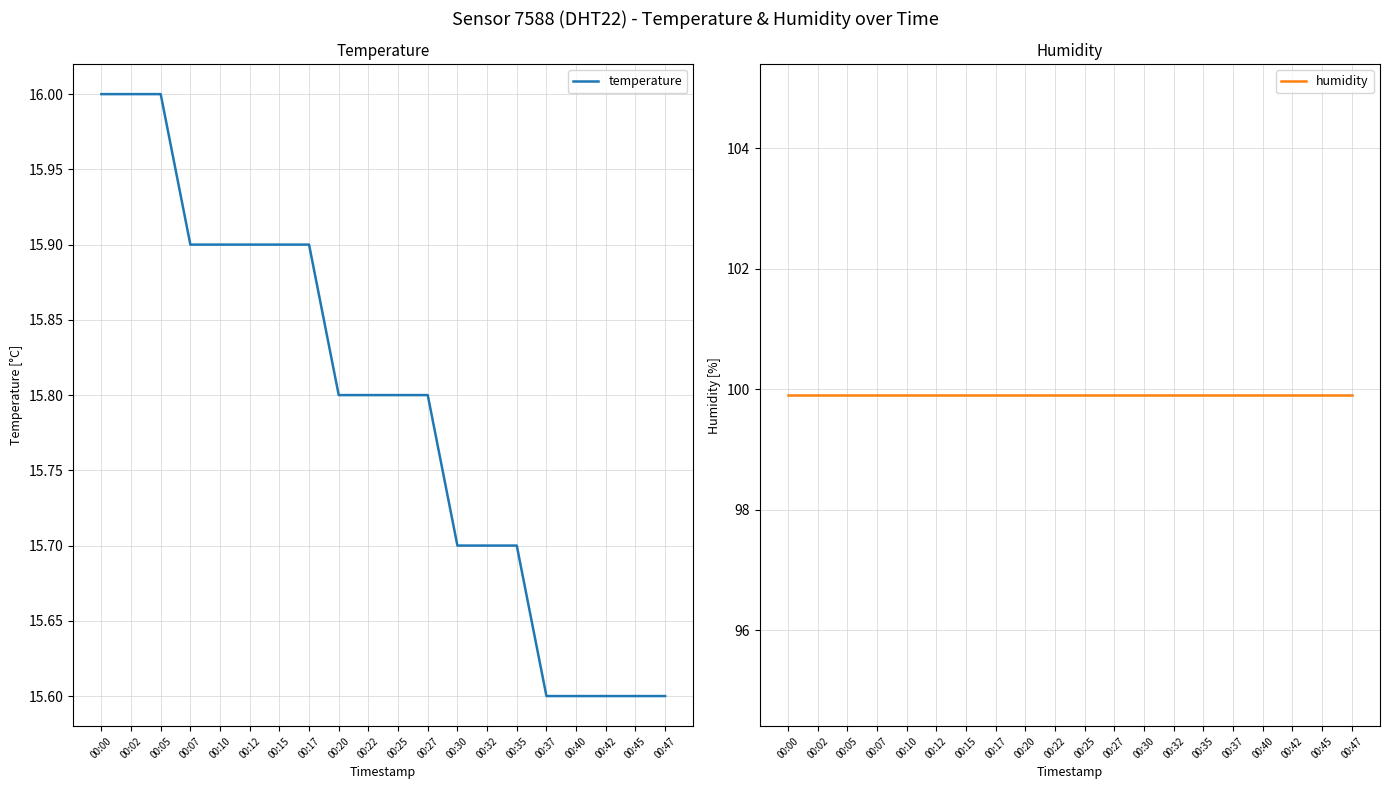

Reading left to right, what are all the values shown in this chart?

temperature: 16.0	16.0	16.0	15.9	15.9	15.9	15.9	15.9	15.8	15.8	15.8	15.8	15.7	15.7	15.7	15.6	15.6	15.6	15.6	15.6
humidity: 99.9	99.9	99.9	99.9	99.9	99.9	99.9	99.9	99.9	99.9	99.9	99.9	99.9	99.9	99.9	99.9	99.9	99.9	99.9	99.9